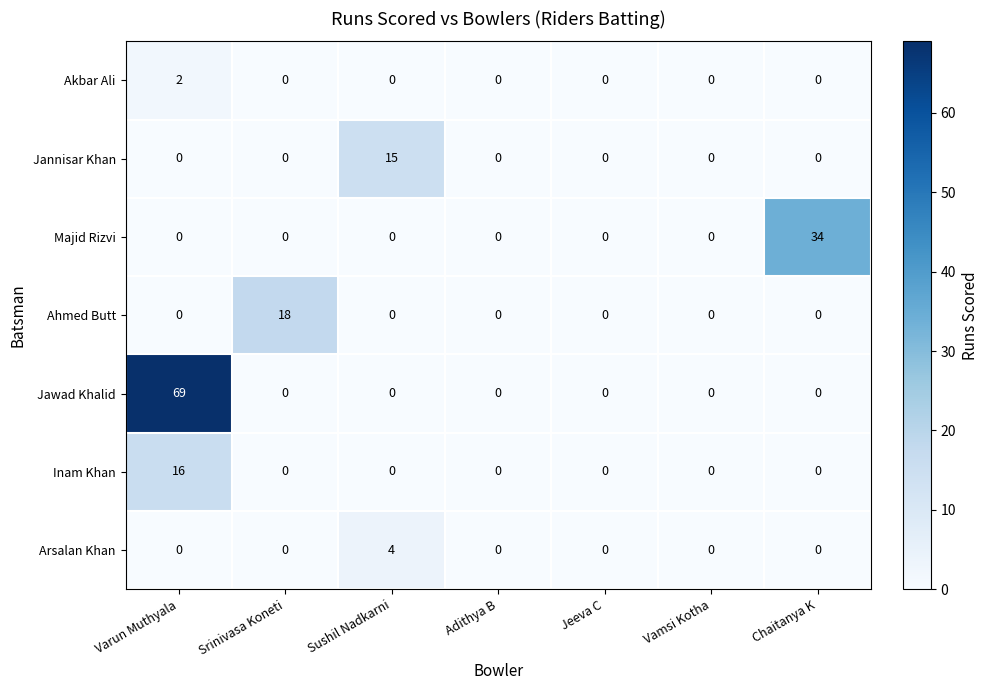

How many data points does each series have?

7